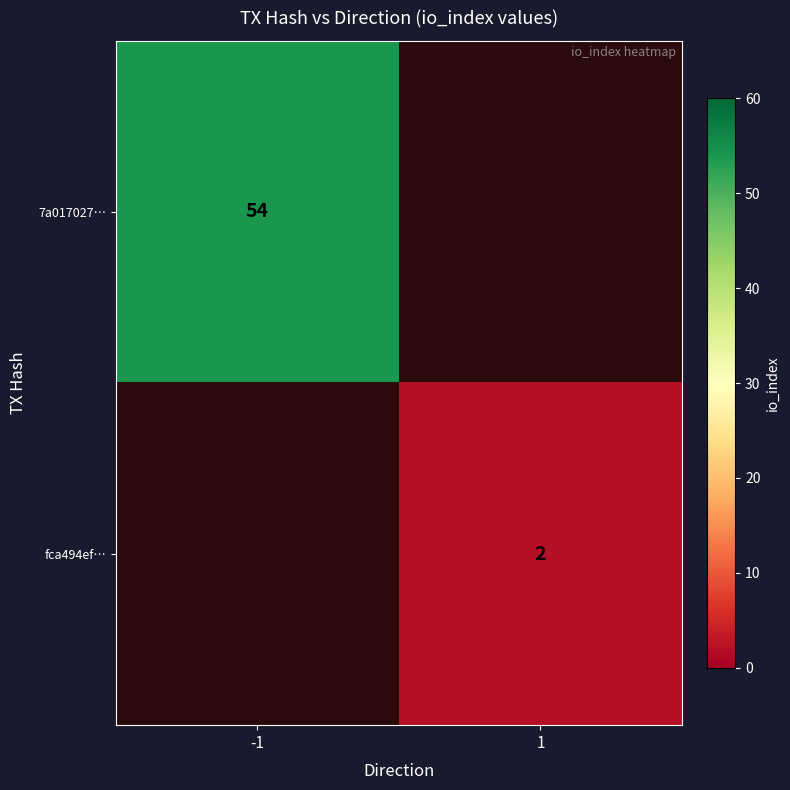

The 7a017027… series shows 75 at -1. True or false?

False